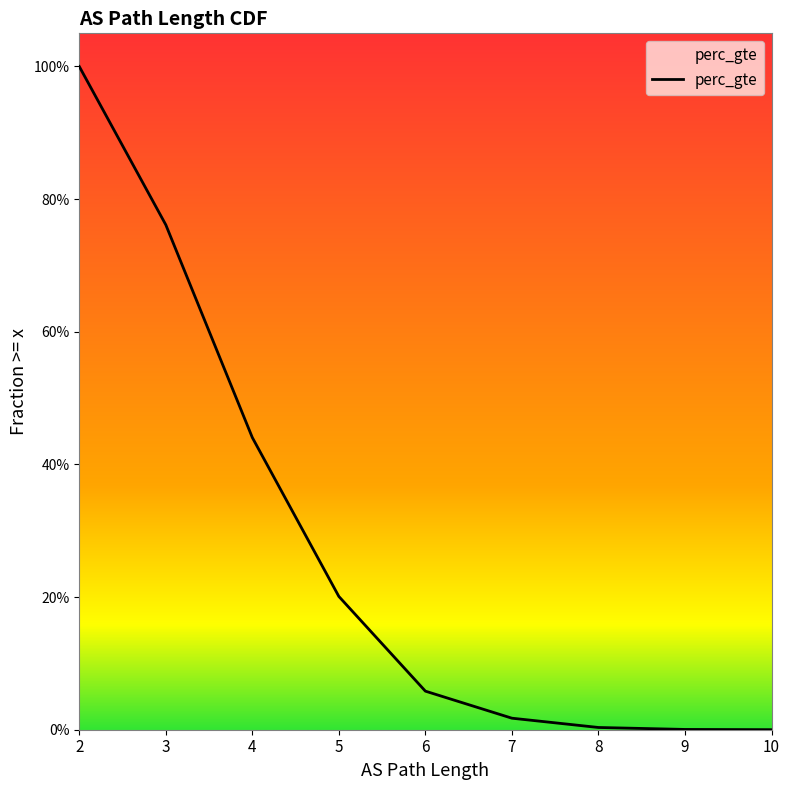

Is it true that the value at 9 is 0.0?

True